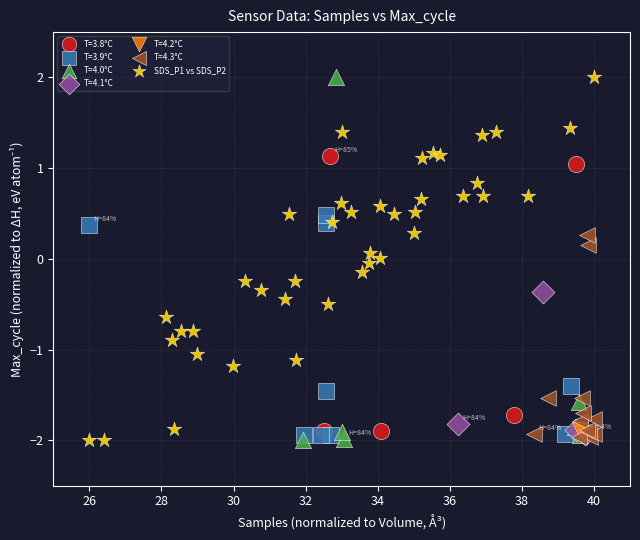

What are all the series names shown in the legend?

T=3.8°C, T=3.9°C, T=4.0°C, T=4.1°C, T=4.2°C, T=4.3°C, SDS_P1 vs SDS_P2